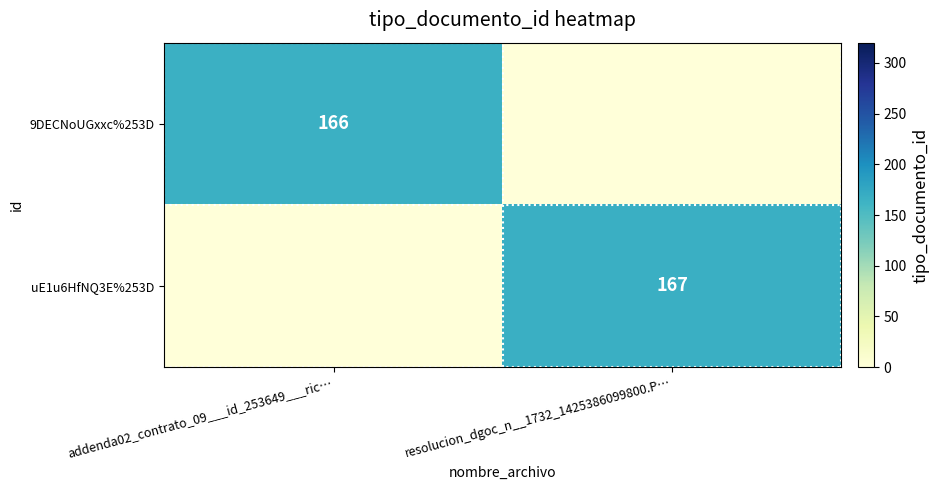

The 9DECNoUGxxc%253D series shows 68 at addenda02_contrato_09___id_253649___ric…. True or false?

False